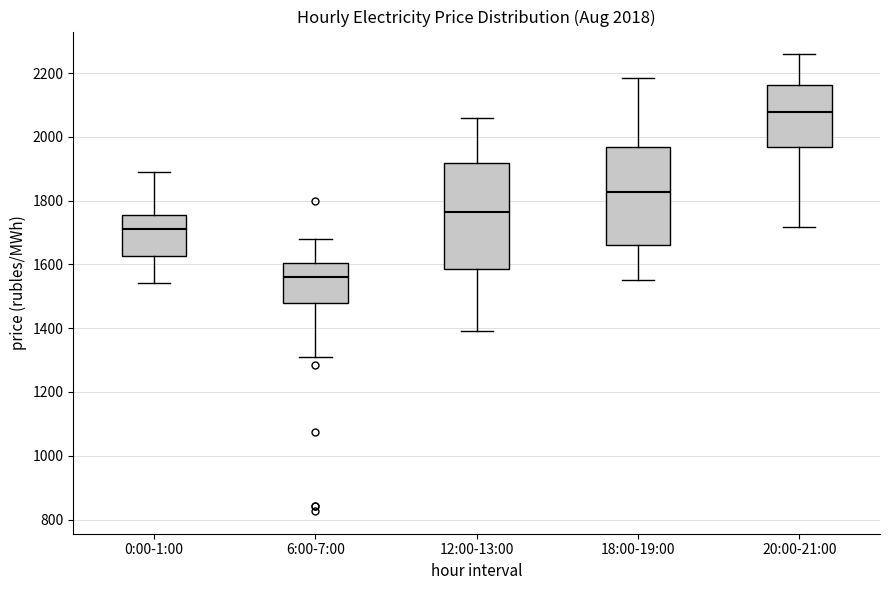

Reading left to right, read every box against the y-axis: the position of its median line, the range the box covers, and the ends of its whiskers. The values are not printed on the chart, so give them approximately, as read against the axis.

0:00-1:00: median 1720, box 1620 to 1760, whiskers 1540 to 1880
6:00-7:00: median 1560, box 1480 to 1600, whiskers 1320 to 1680
12:00-13:00: median 1760, box 1580 to 1920, whiskers 1400 to 2060
18:00-19:00: median 1820, box 1660 to 1960, whiskers 1560 to 2180
20:00-21:00: median 2080, box 1960 to 2160, whiskers 1720 to 2260